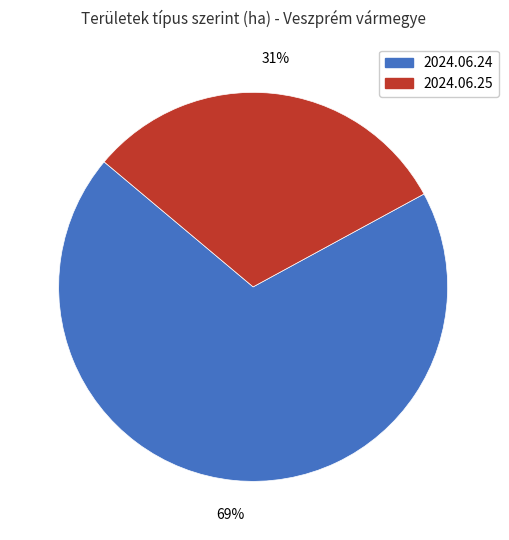

To the nearest percent, what is the difference between the largest and smallest slice percentages?

38%